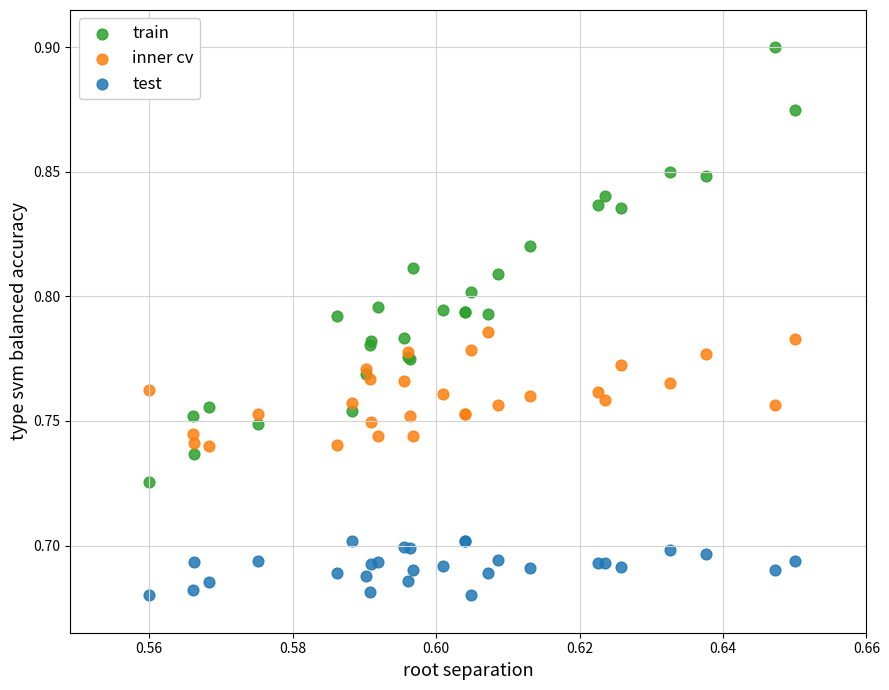

What are all the series names shown in the legend?

train, inner cv, test